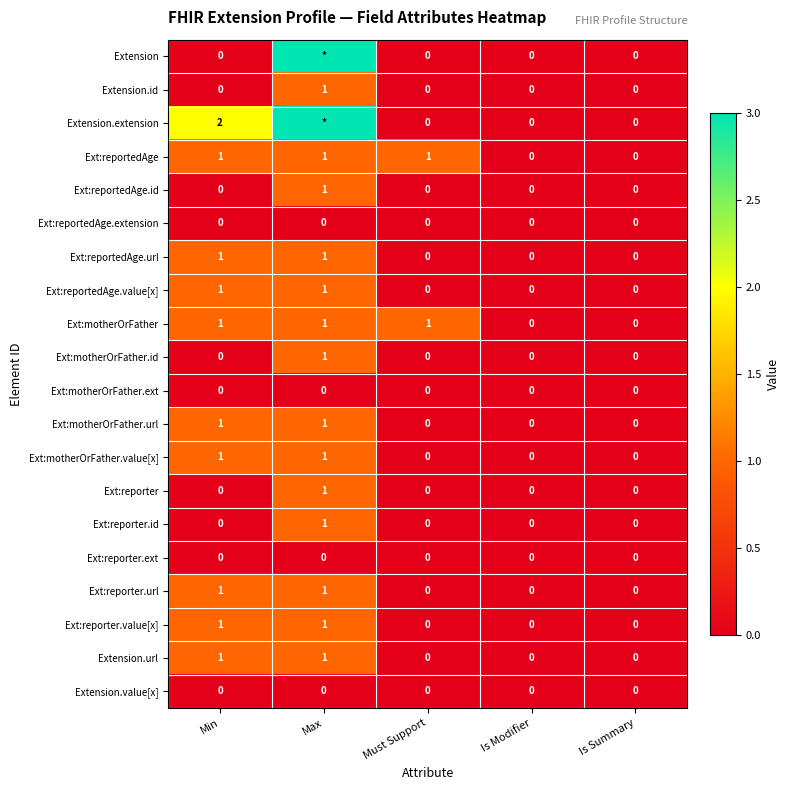

What is the total value across all series at Min?

11